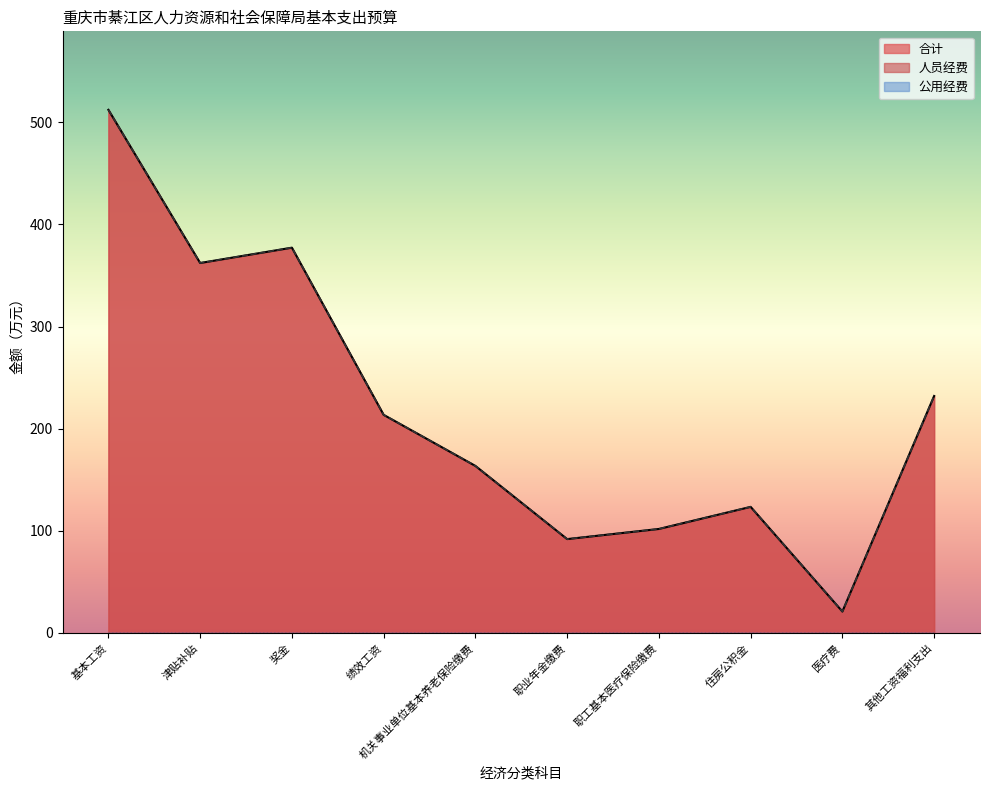

Is the value of 人员经费 at 津贴补贴 greater than the value of 合计 at 基本工资?

No